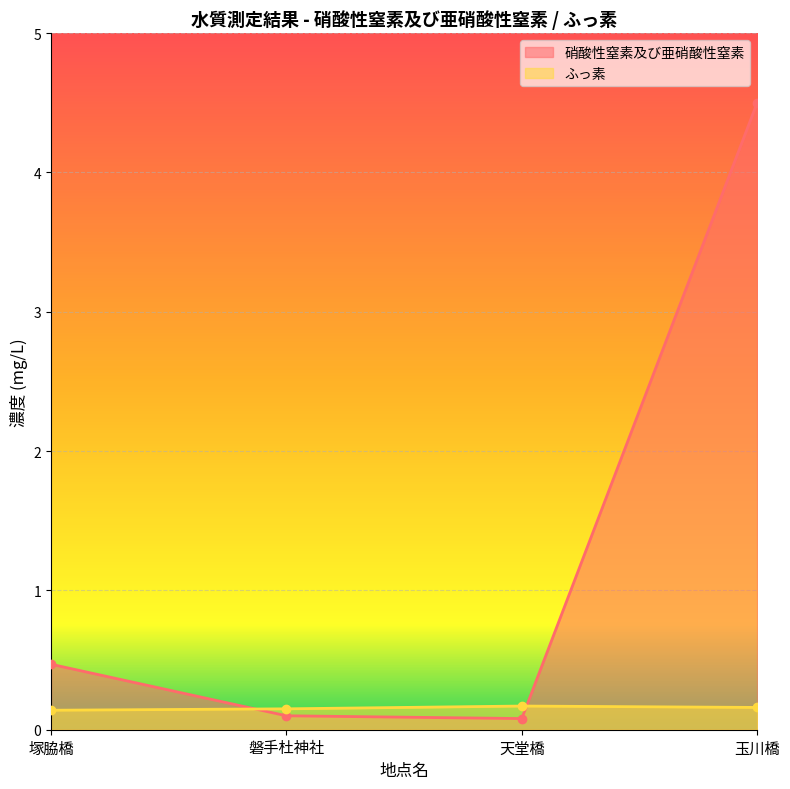

What is the total value across all series at 磐手杜神社?

0.2